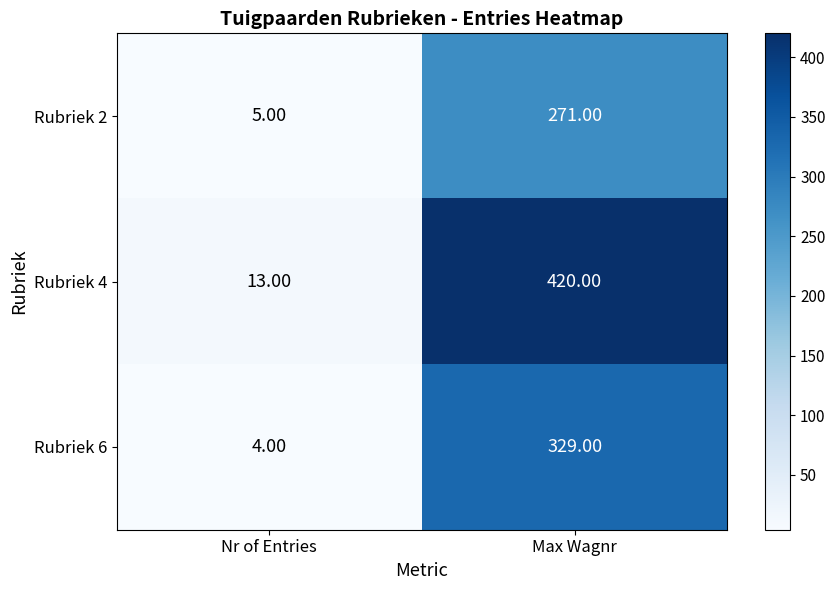

At which label is Rubriek 2 closest to 138?

Nr of Entries